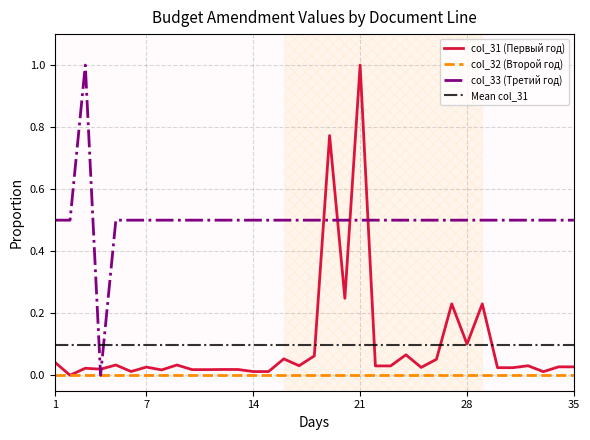

Which category has the lowest value across all series?

2